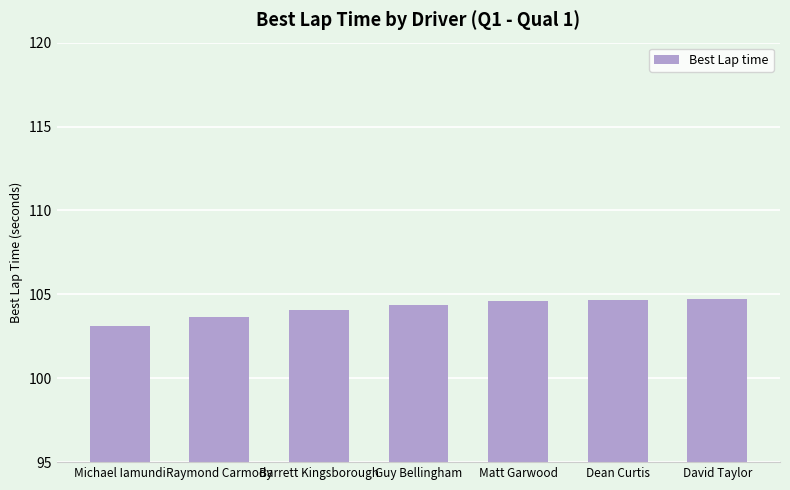

What is the minimum value shown in the chart?

103.1